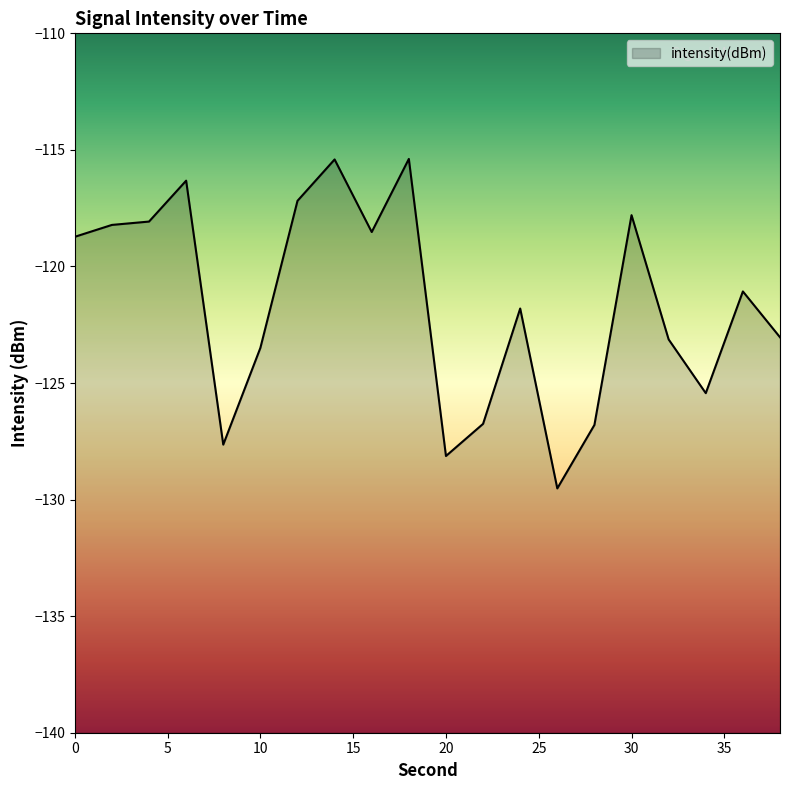

What is the change in value from 0 to 12?

+1.5